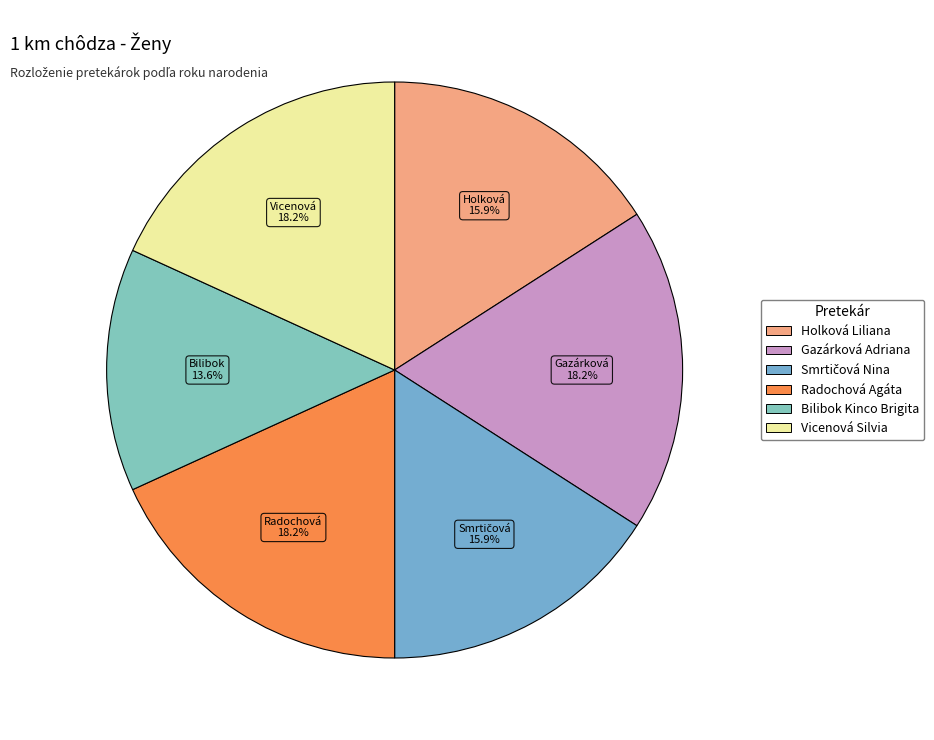

What percentage is the Vicenová Silvia slice, to the nearest percent?

18%